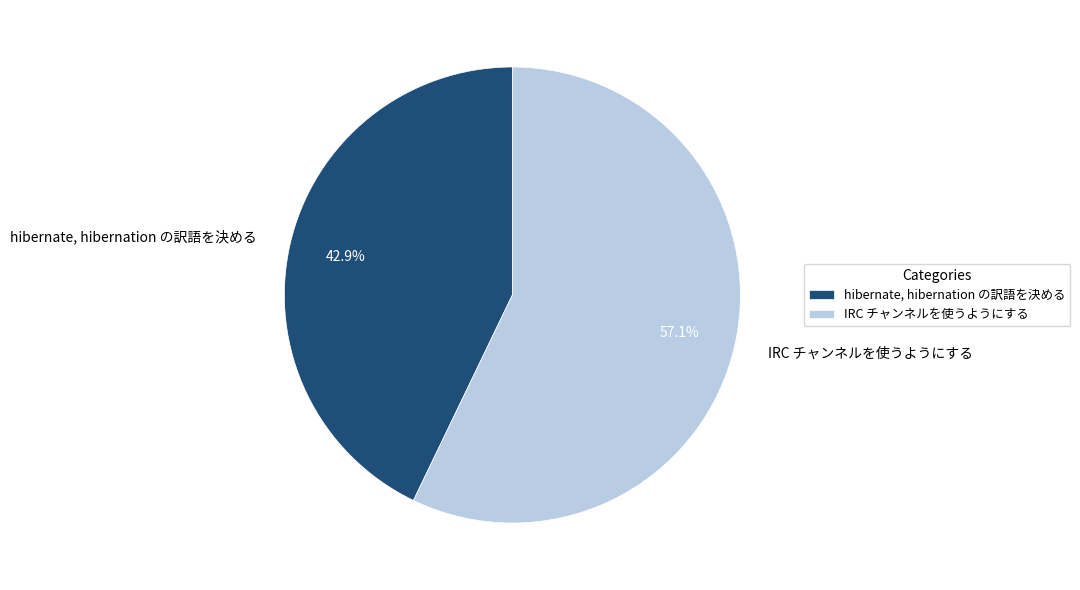

Which slice is the smallest?

hibernate, hibernation の訳語を決める